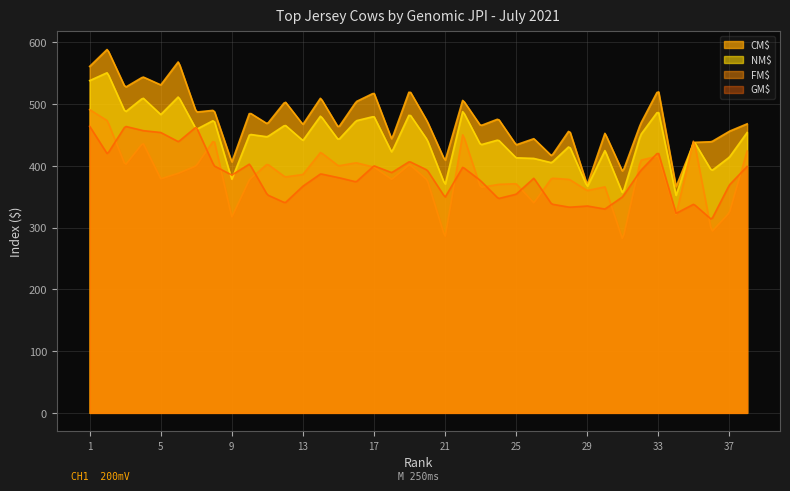

Which series changed the most between 14 and 20?

FM$